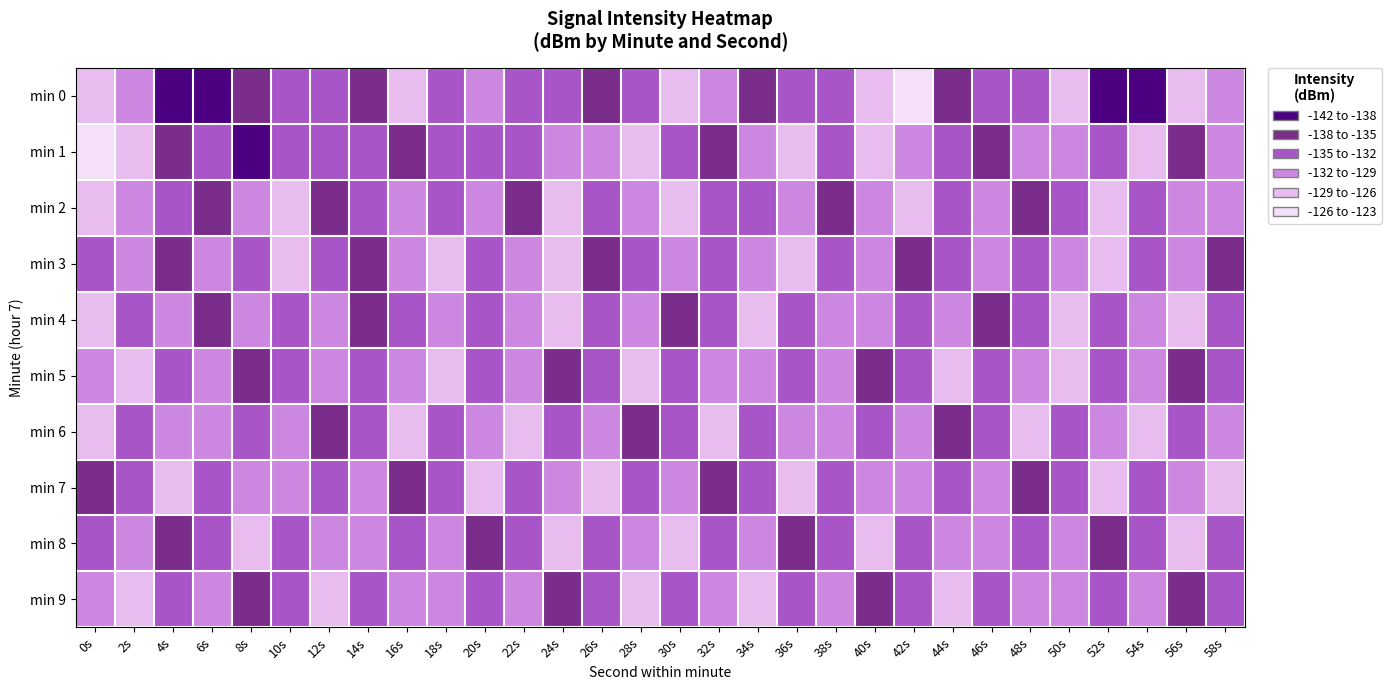

What is the difference between the highest and lowest values at 52s?

11.1